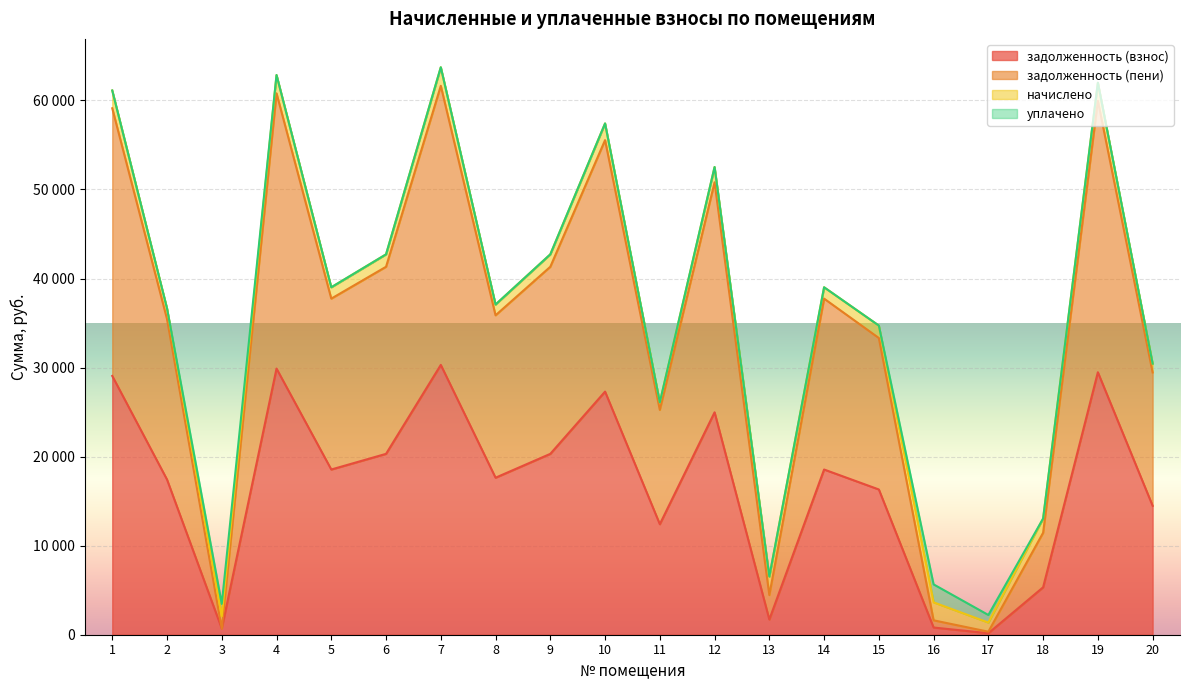

True or false: задолженность (пени) and задолженность (взнос) intersect in this chart.

False